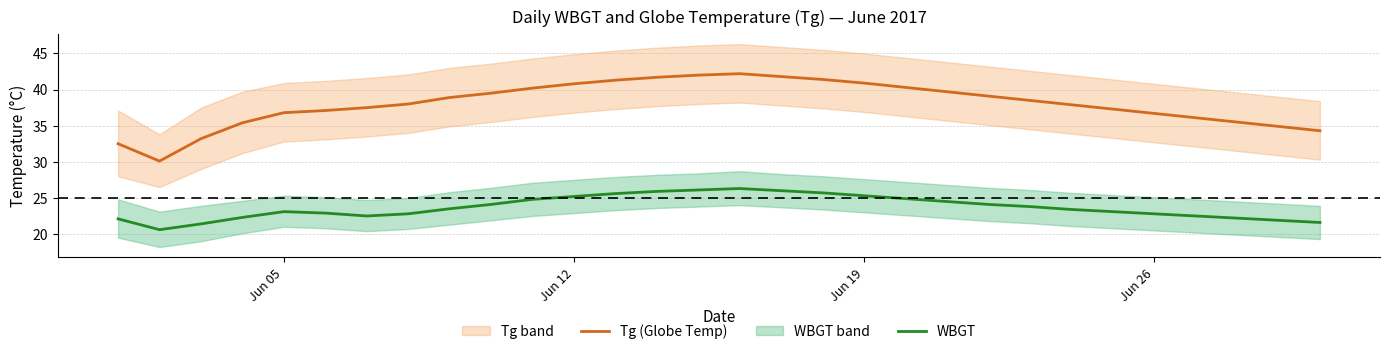

How many interior local peaks does the Tg (Globe Temp) series have?

1